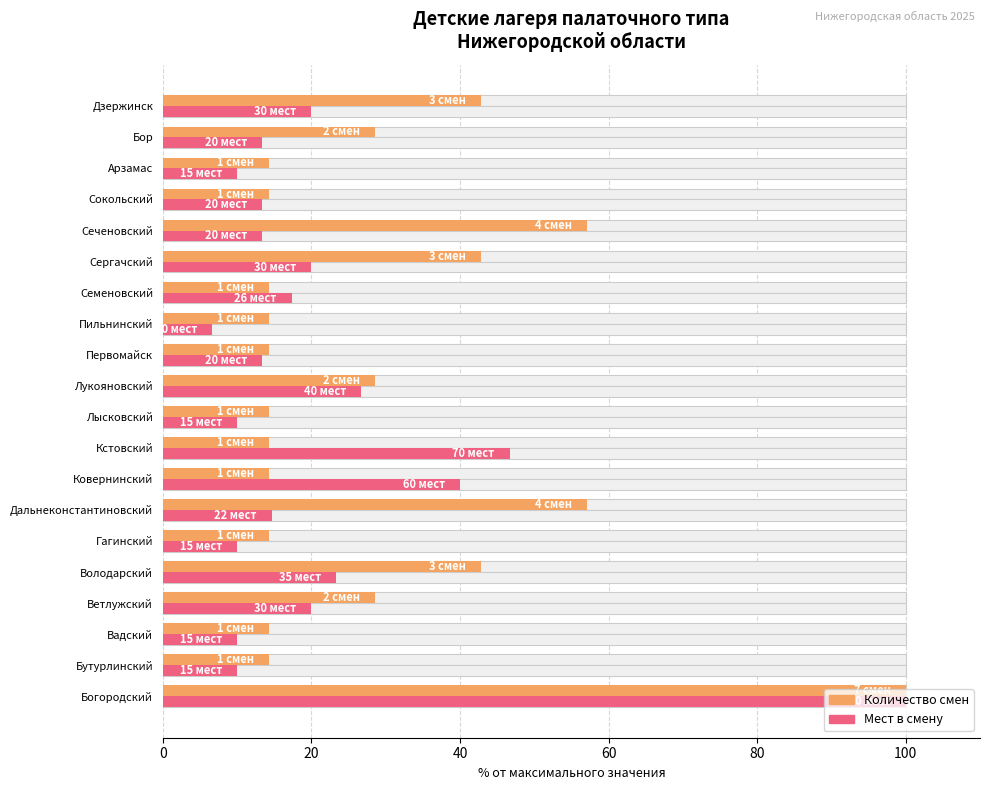

What is the smallest value displayed?

6.7